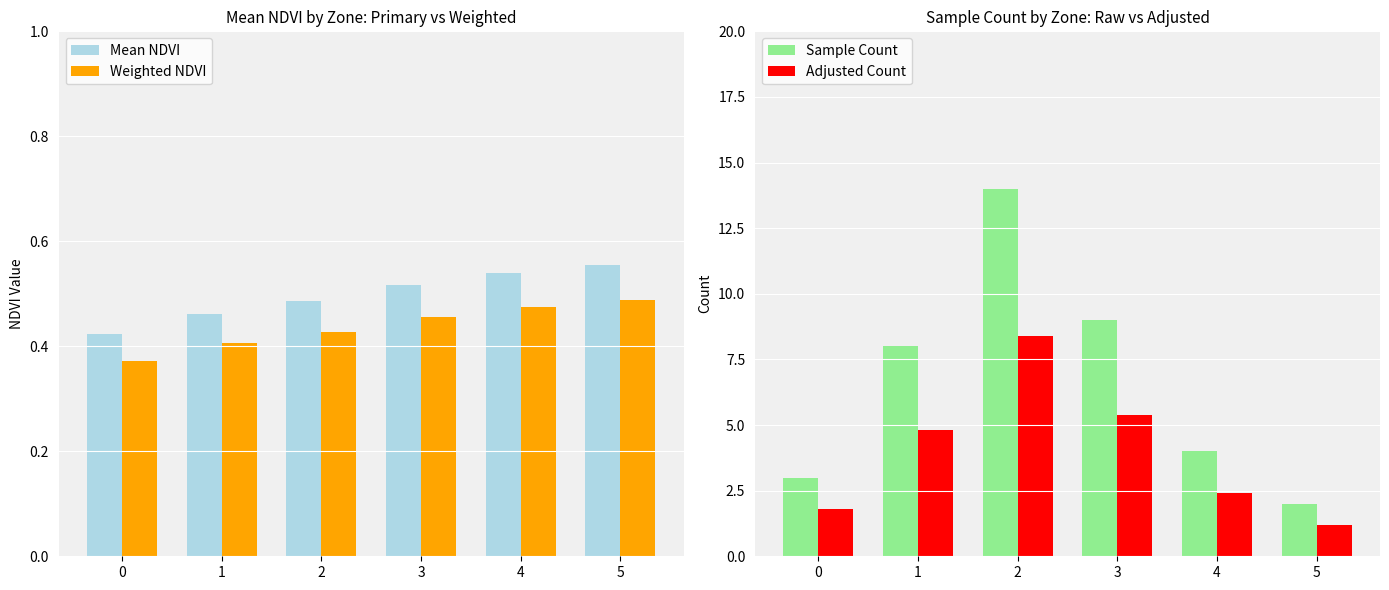

How many values in the Sample Count series are below 8?

3